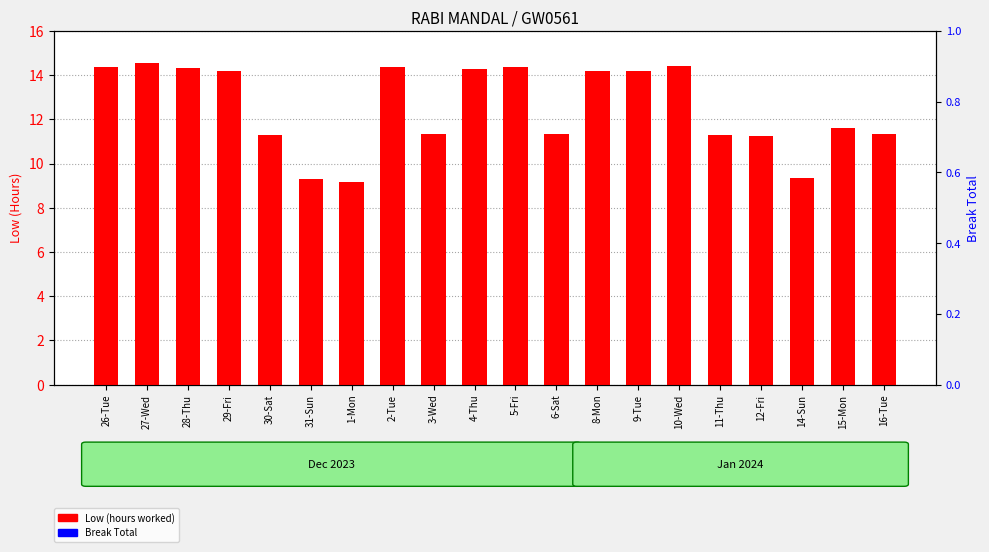

What is the maximum value for Low (hours worked)?

14.5